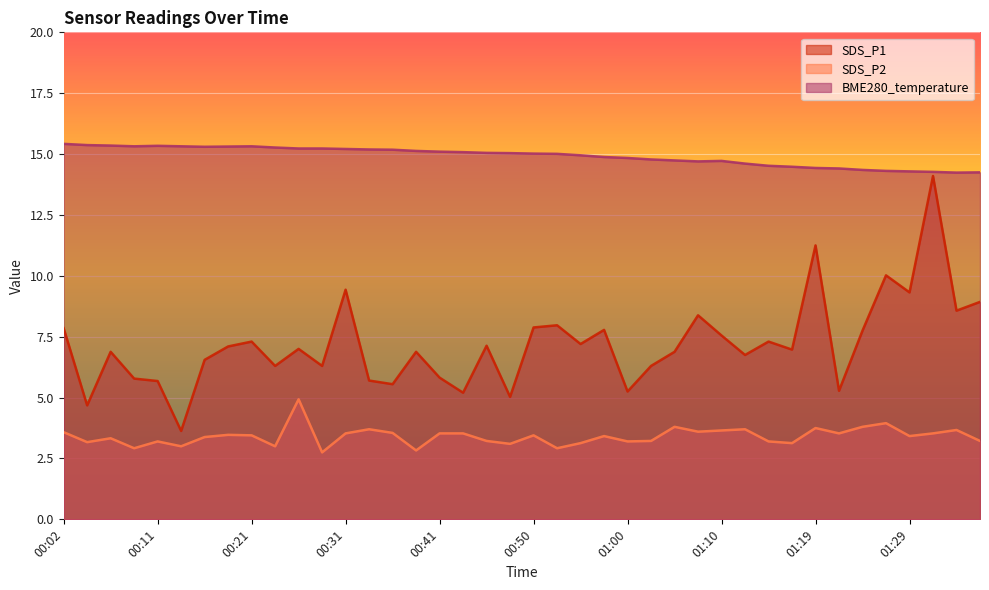

Which series has the largest range (max minus min)?

SDS_P1